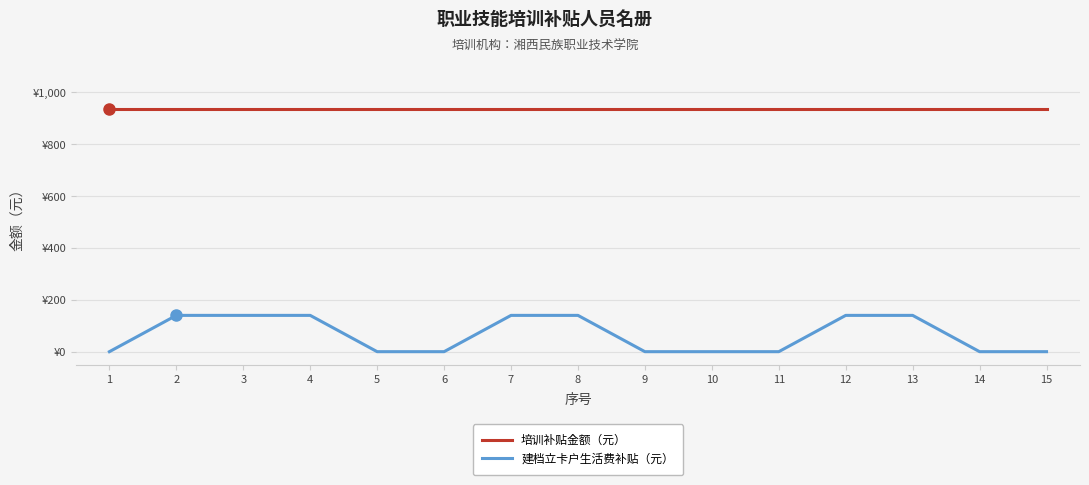

What are all the series names shown in the legend?

培训补贴金额（元）, 建档立卡户生活费补贴（元）